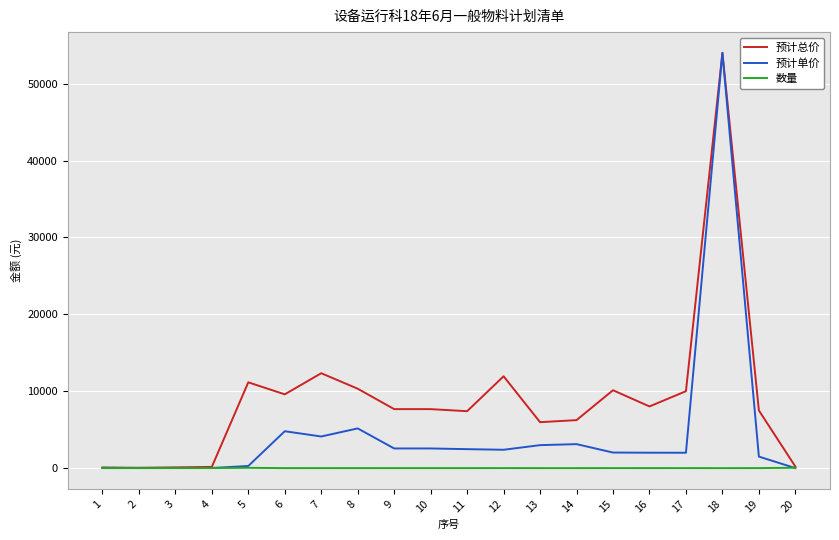

What is the smallest value displayed?

1.0